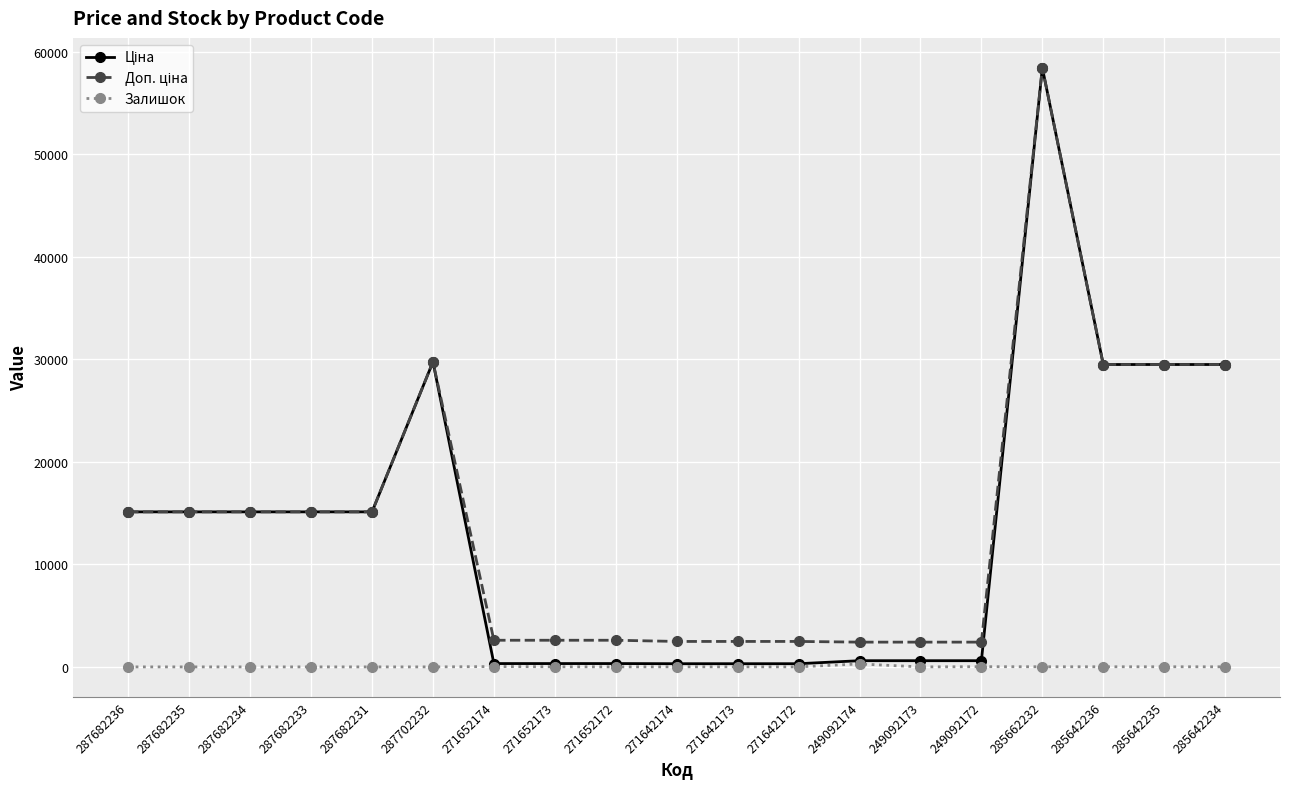

True or false: Залишок has a value of 0.0 at 287682233.

True